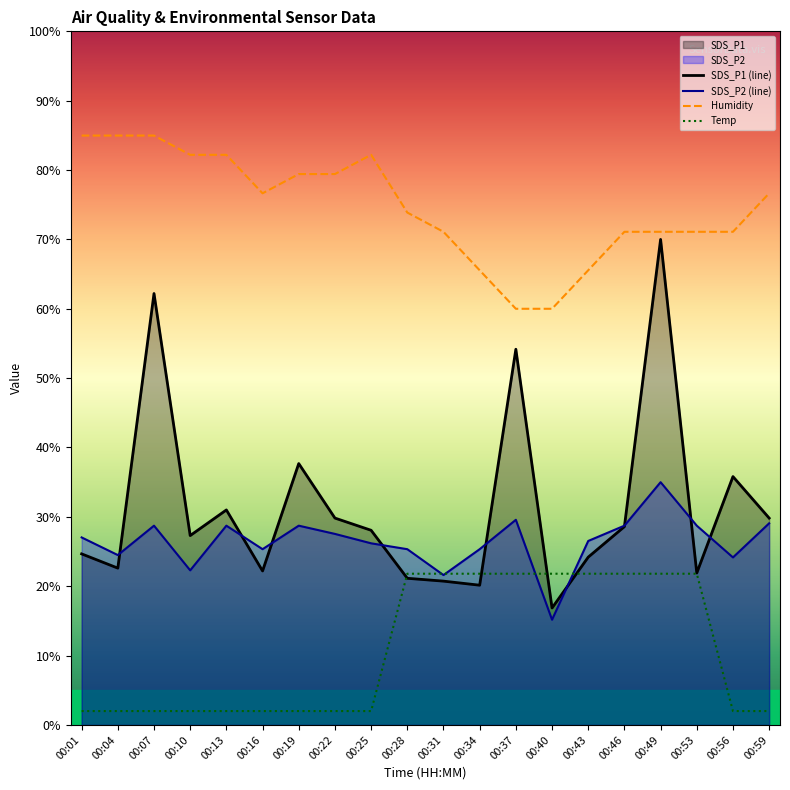

List the series in order of their peak value, lowest first.

Temp, SDS_P2 (line), SDS_P1 (line), Humidity